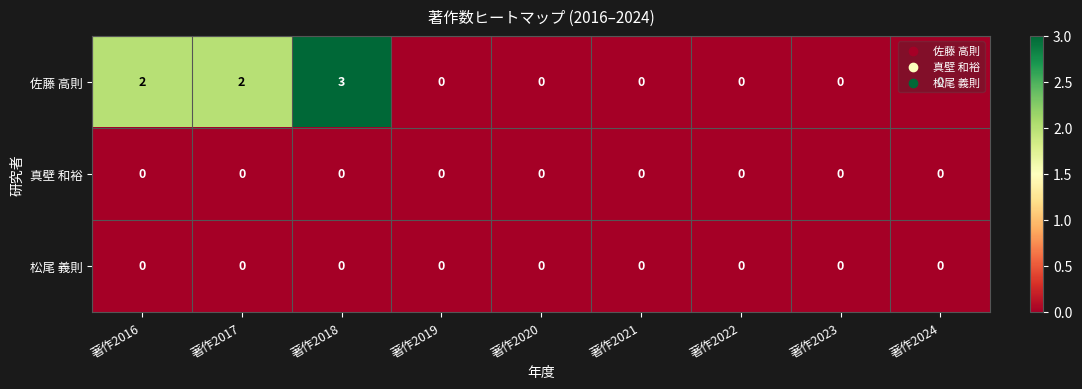

Which series has the largest range (max minus min)?

佐藤 高則